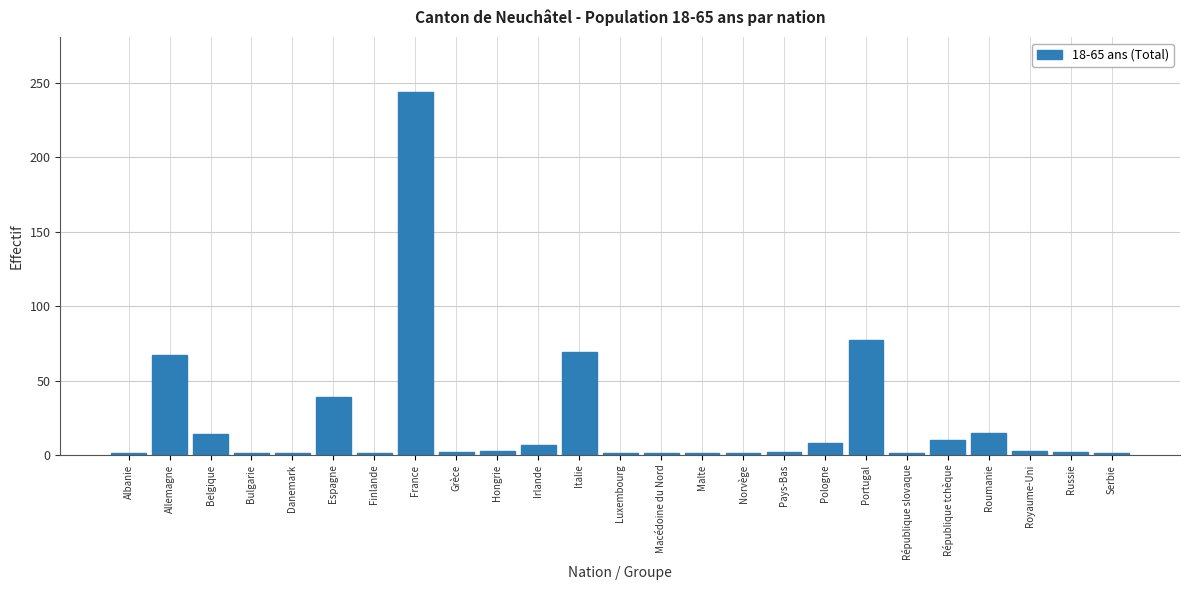

What is the label of the 20th bar from the left?

République slovaque